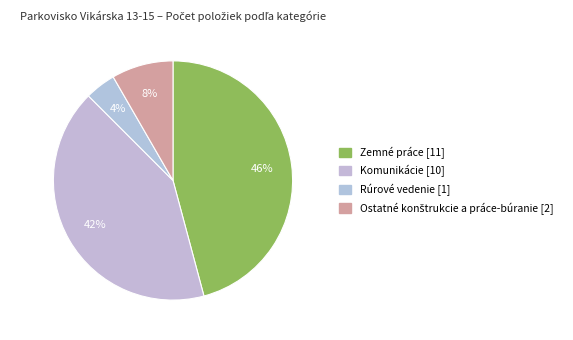

To the nearest percent, what is the difference between the Ostatné konštrukcie a práce-búranie and Rúrové vedenie slice percentages?

4%